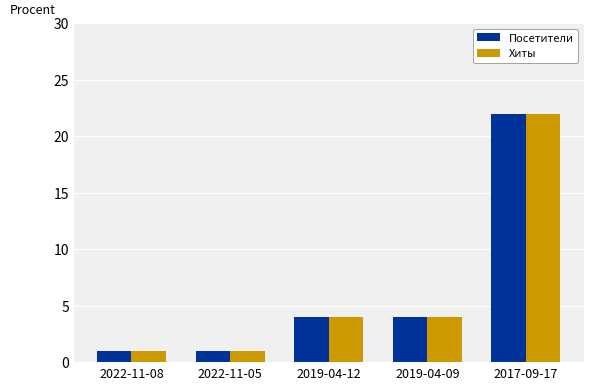

Is the value of Хиты at 2019-04-09 greater than the value of Посетители at 2022-11-08?

Yes